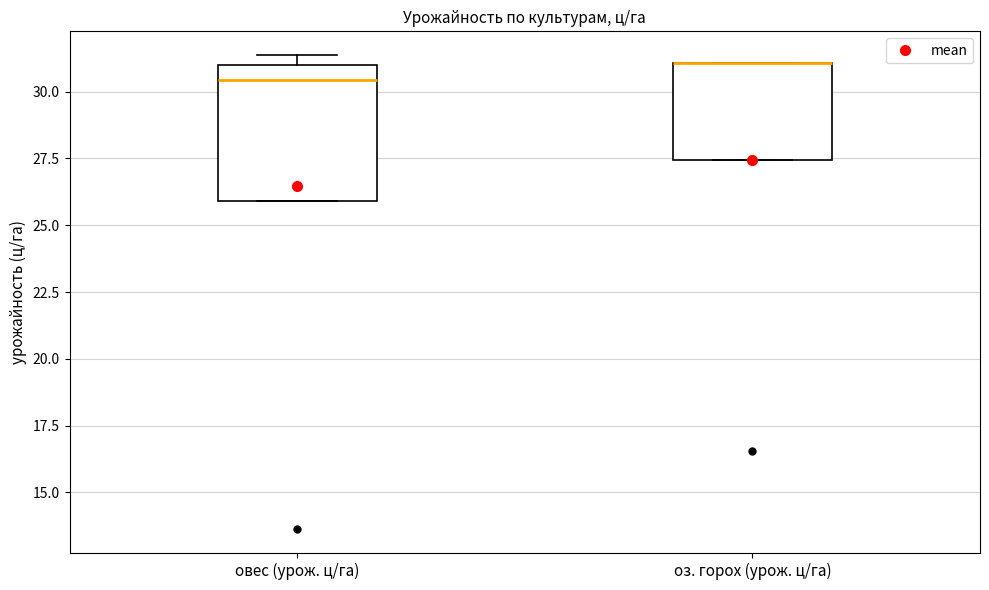

Where is the upper edge of the box for оз. горох (урож. ц/га) on the y-axis? The values are not printed on the chart, so give them approximately, as read against the axis.

31.0